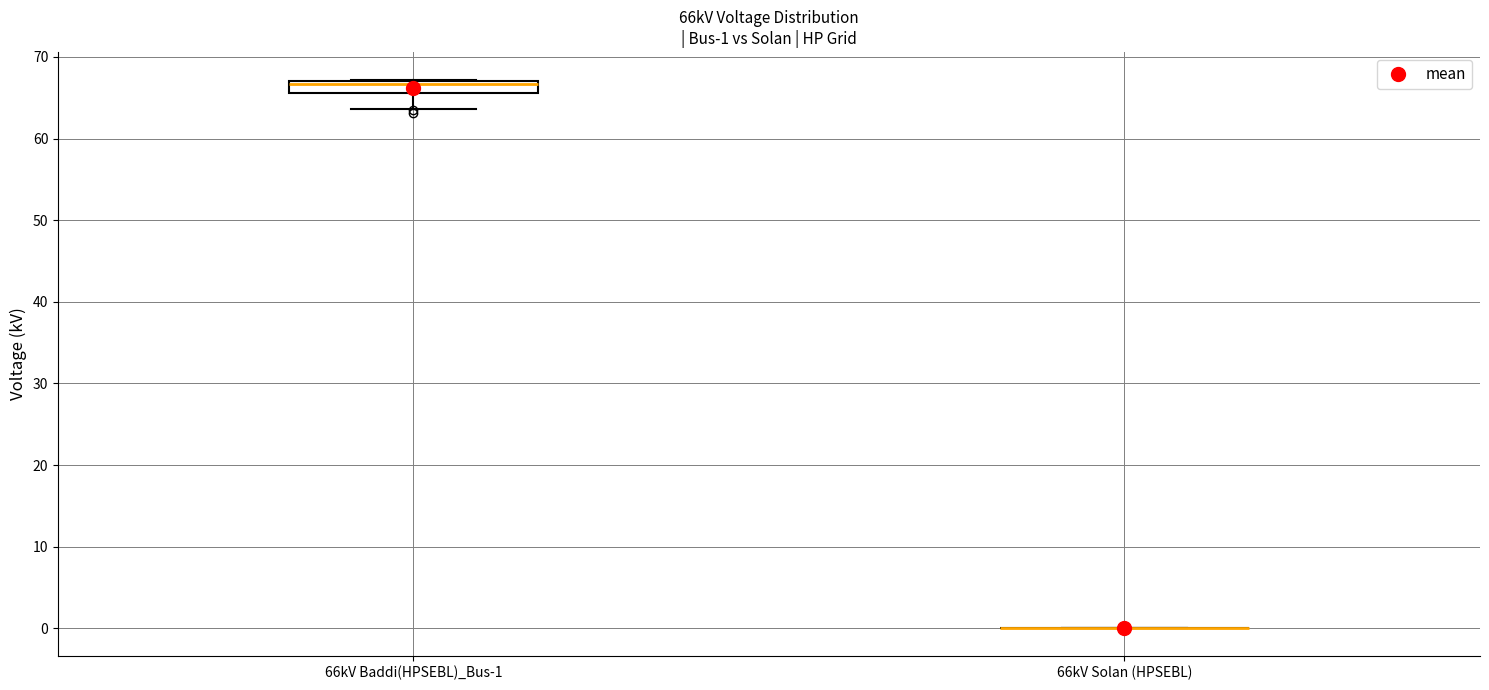

Comparing the boxes themselves (not the whiskers), which one is the tallest?

66kV Baddi(HPSEBL)_Bus-1